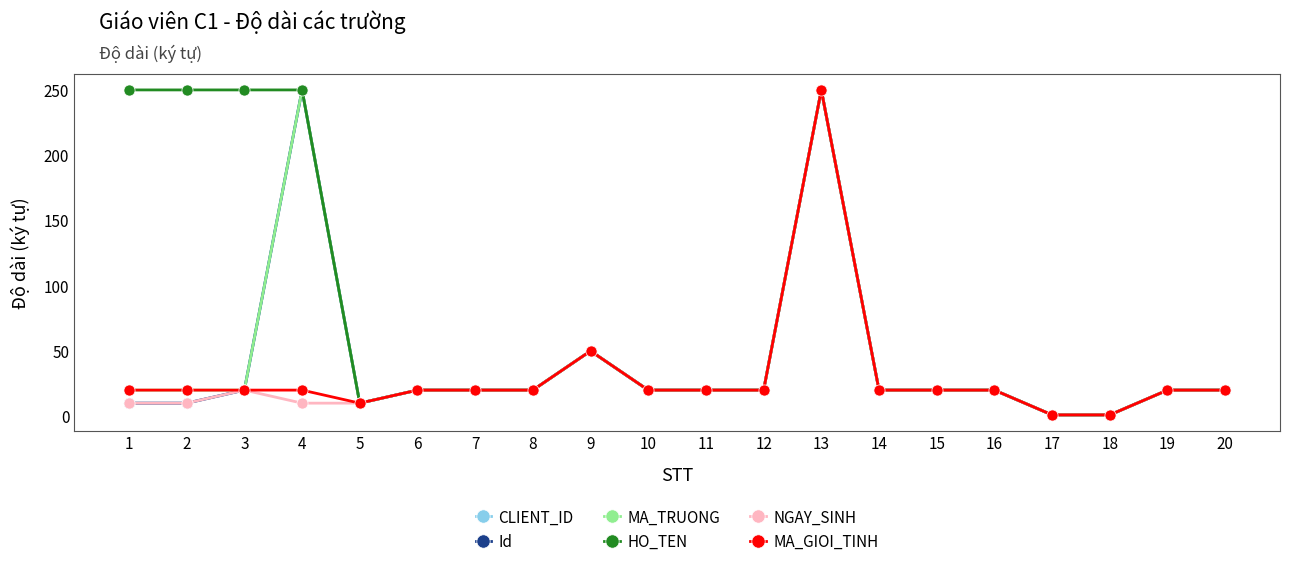

Is this an area chart (filled region under the line)?

No